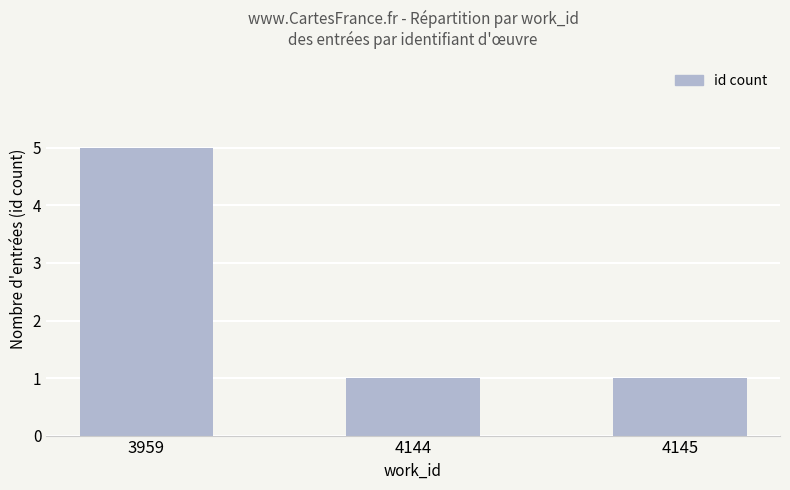

The value at 4144 is 1. True or false?

True